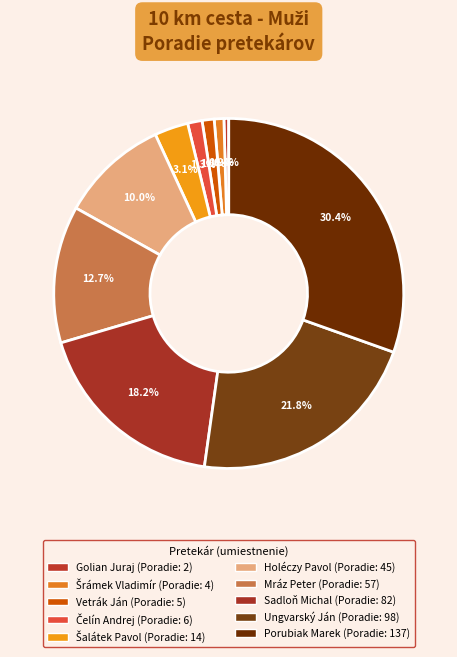

Count the number of slices in the pie.

10